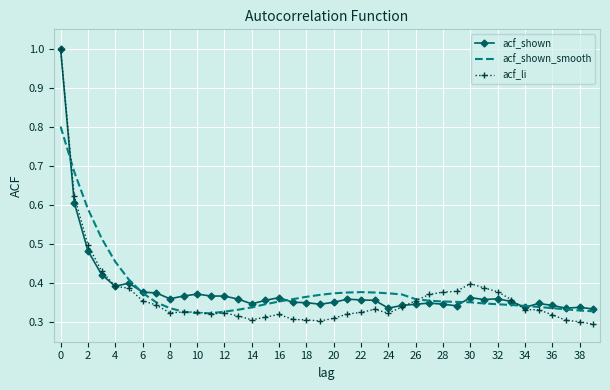

Which series has the largest range (max minus min)?

acf_li